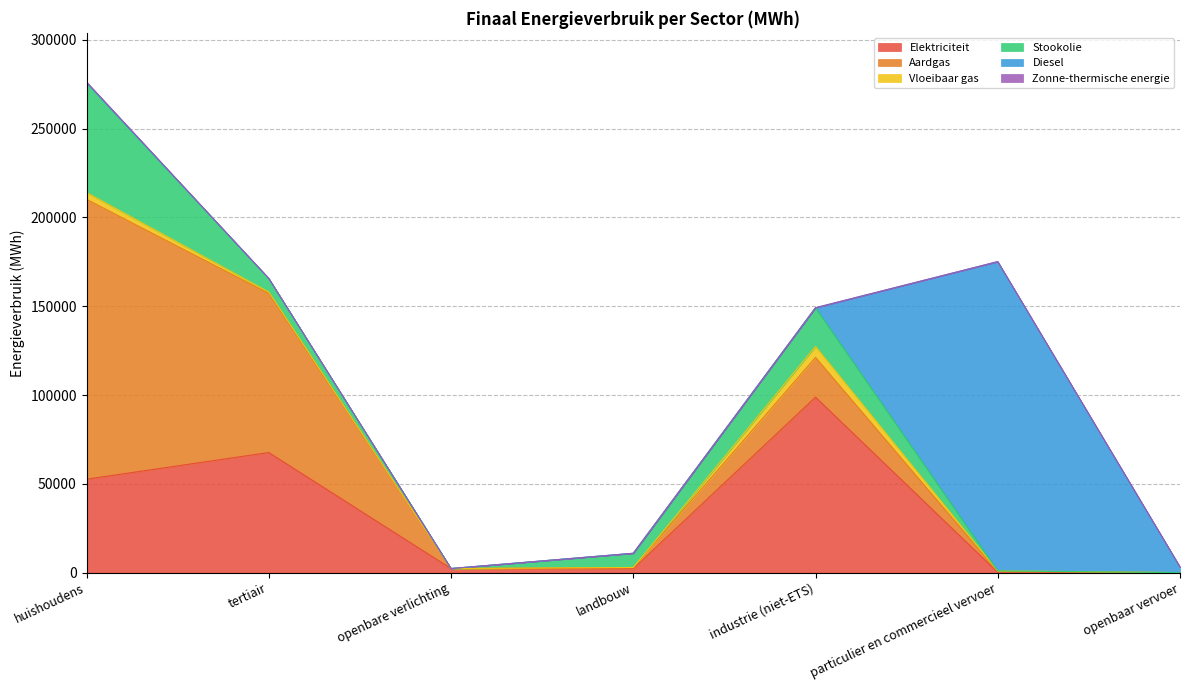

At how many categories does at least one series exceed 116047?

2